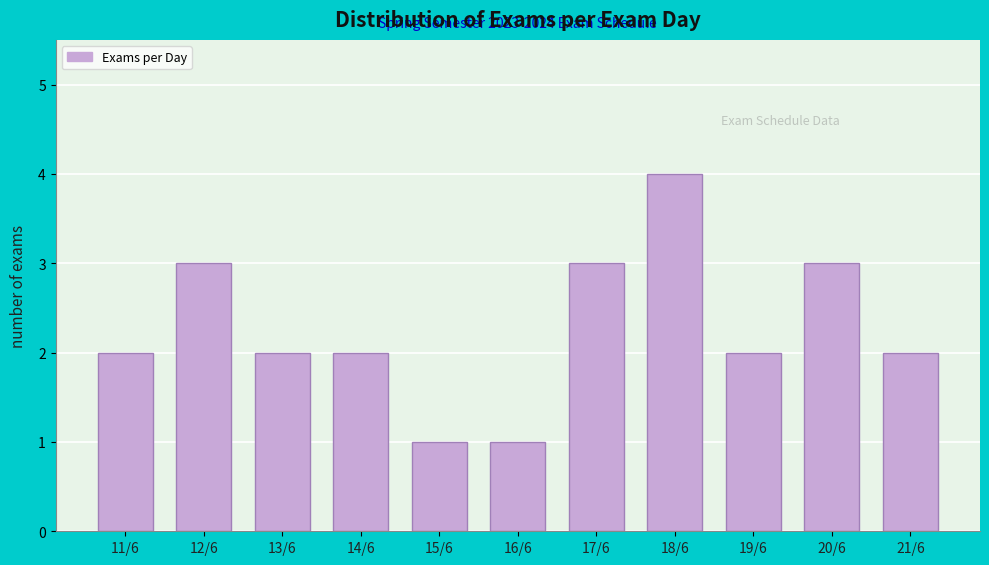

Reading left to right, what are all the values shown in this chart?

11/6=2	12/6=3	13/6=2	14/6=2	15/6=1	16/6=1	17/6=3	18/6=4	19/6=2	20/6=3	21/6=2